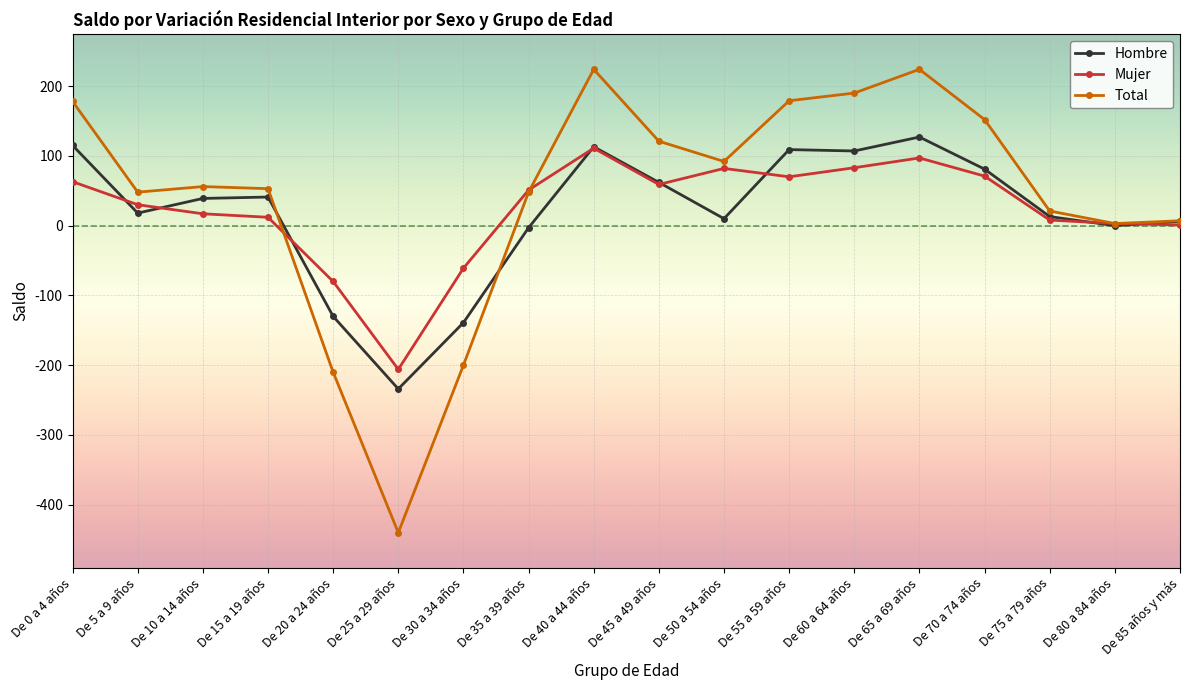

What is the total value across all series at De 50 a 54 años?

184